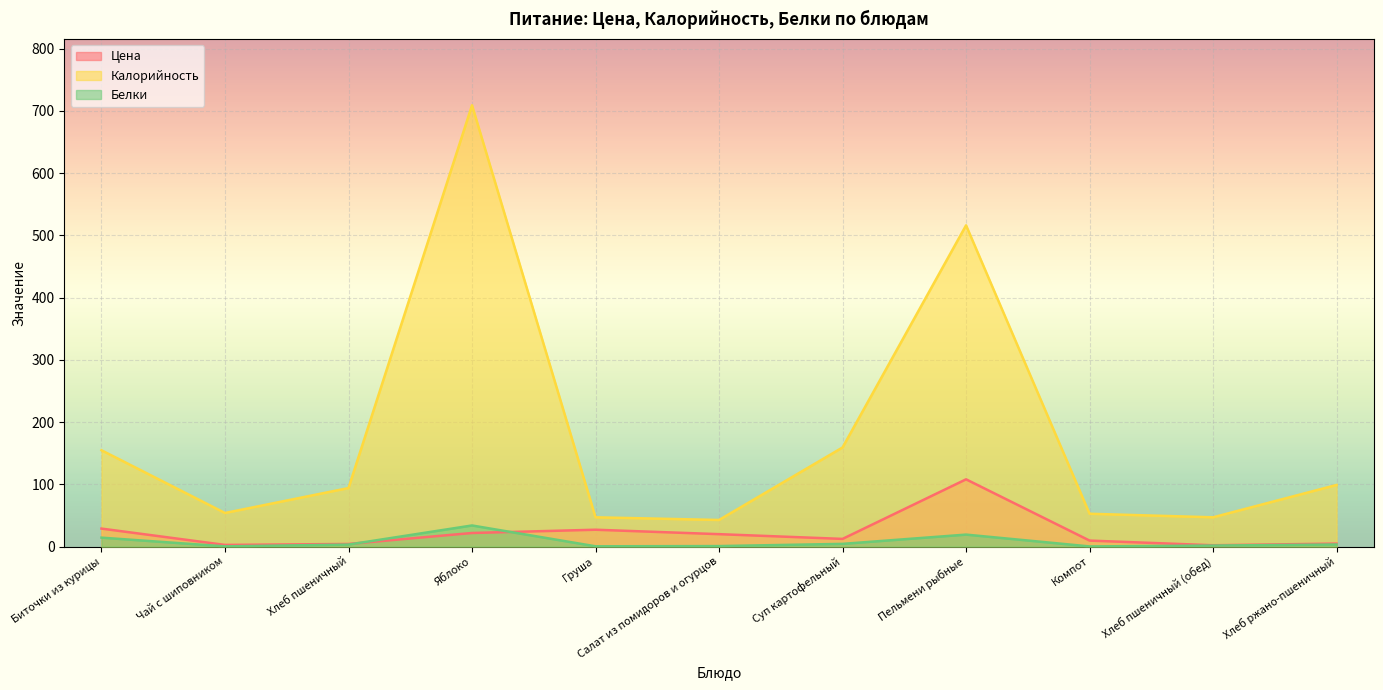

Which series has the largest range (max minus min)?

Калорийность